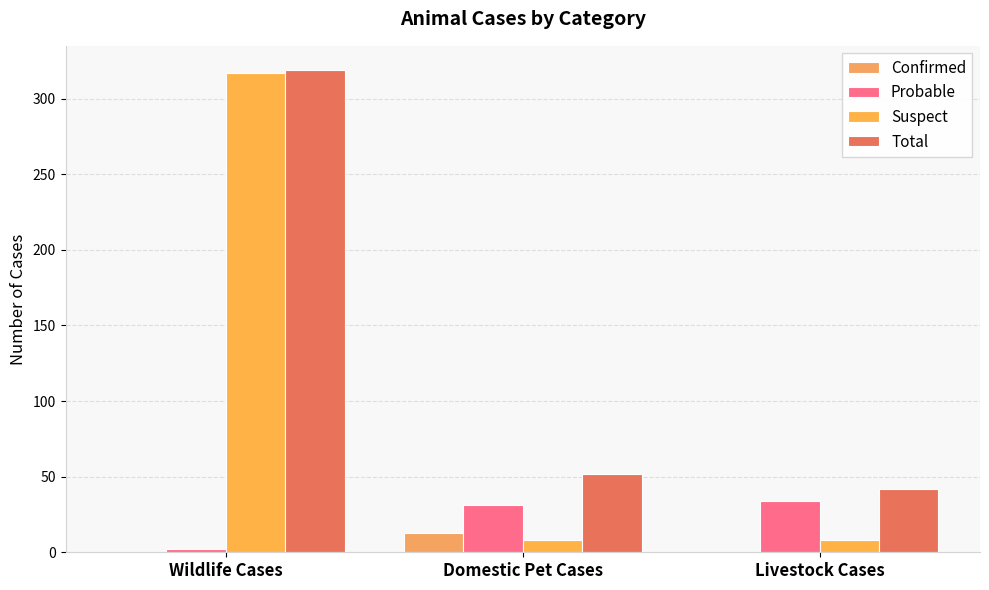

Rank the categories by Probable value from highest to lowest.

Livestock Cases, Domestic Pet Cases, Wildlife Cases